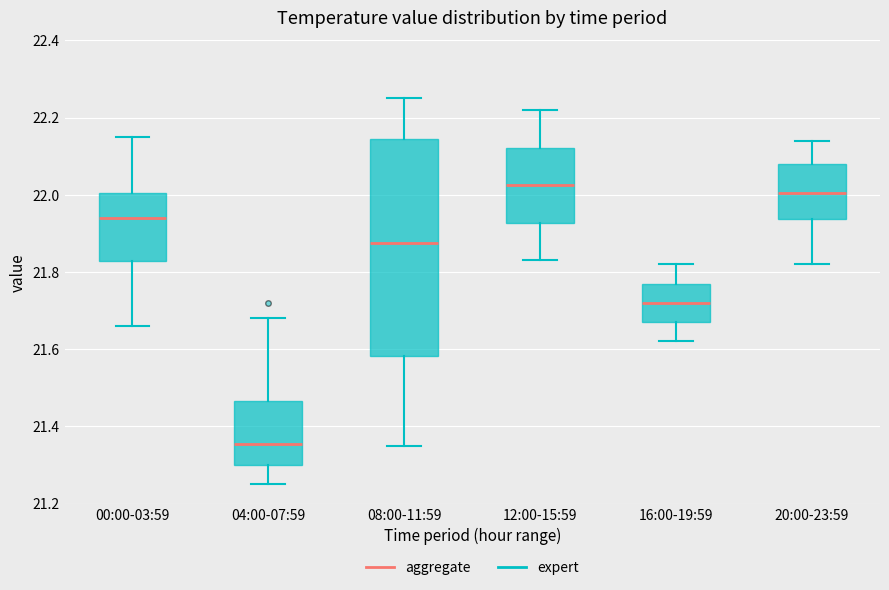

Comparing the boxes themselves (not the whiskers), which one is the tallest?

08:00-11:59